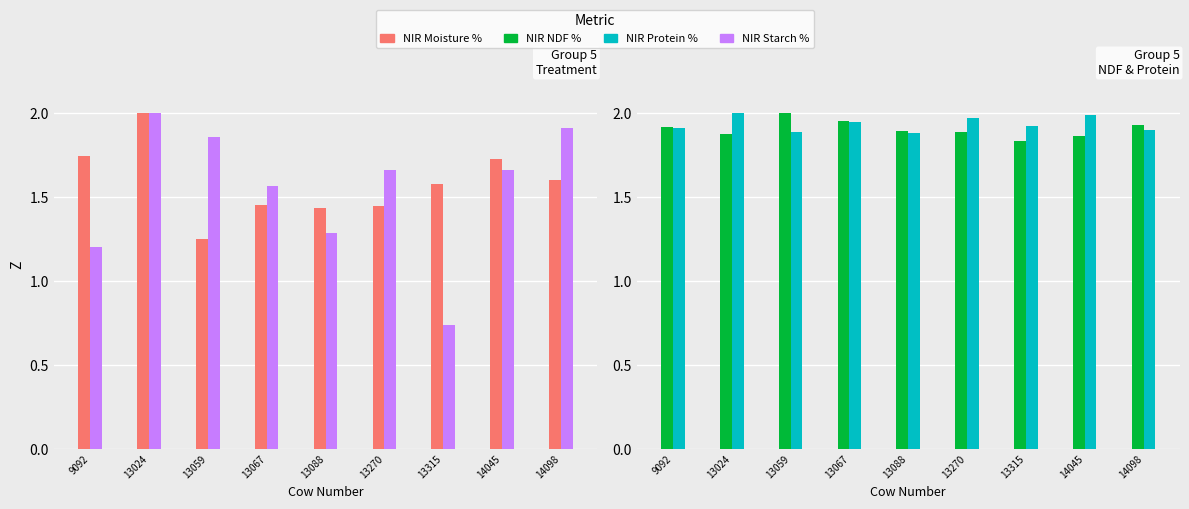

What is the total value across all series at 14098?

7.3